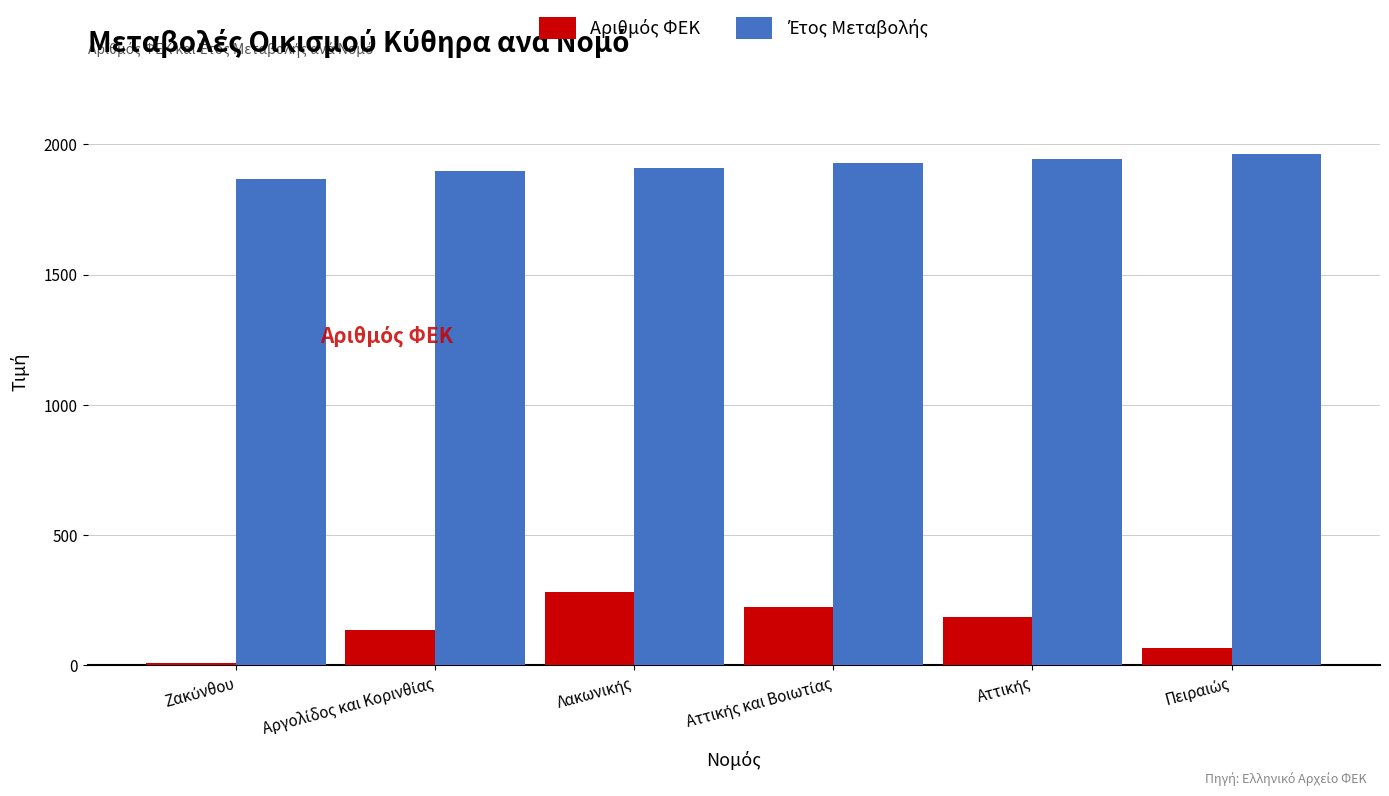

What is the greatest value displayed?

1964